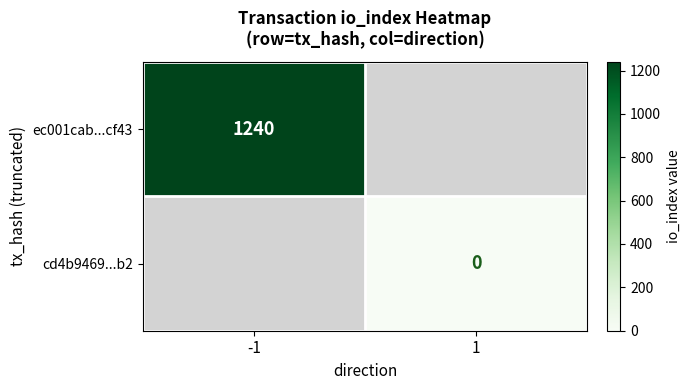

Is it true that ec001cab...cf43 equals 704 at -1?

False